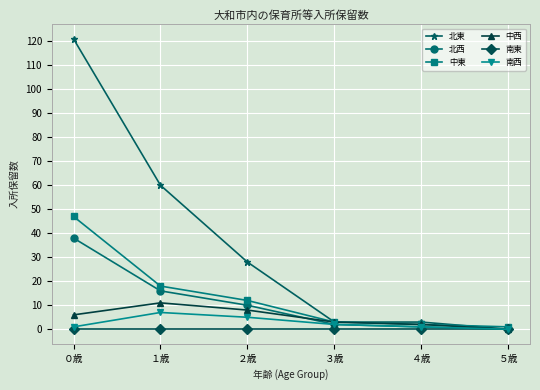

What are all the series names shown in the legend?

北東, 北西, 中東, 中西, 南東, 南西